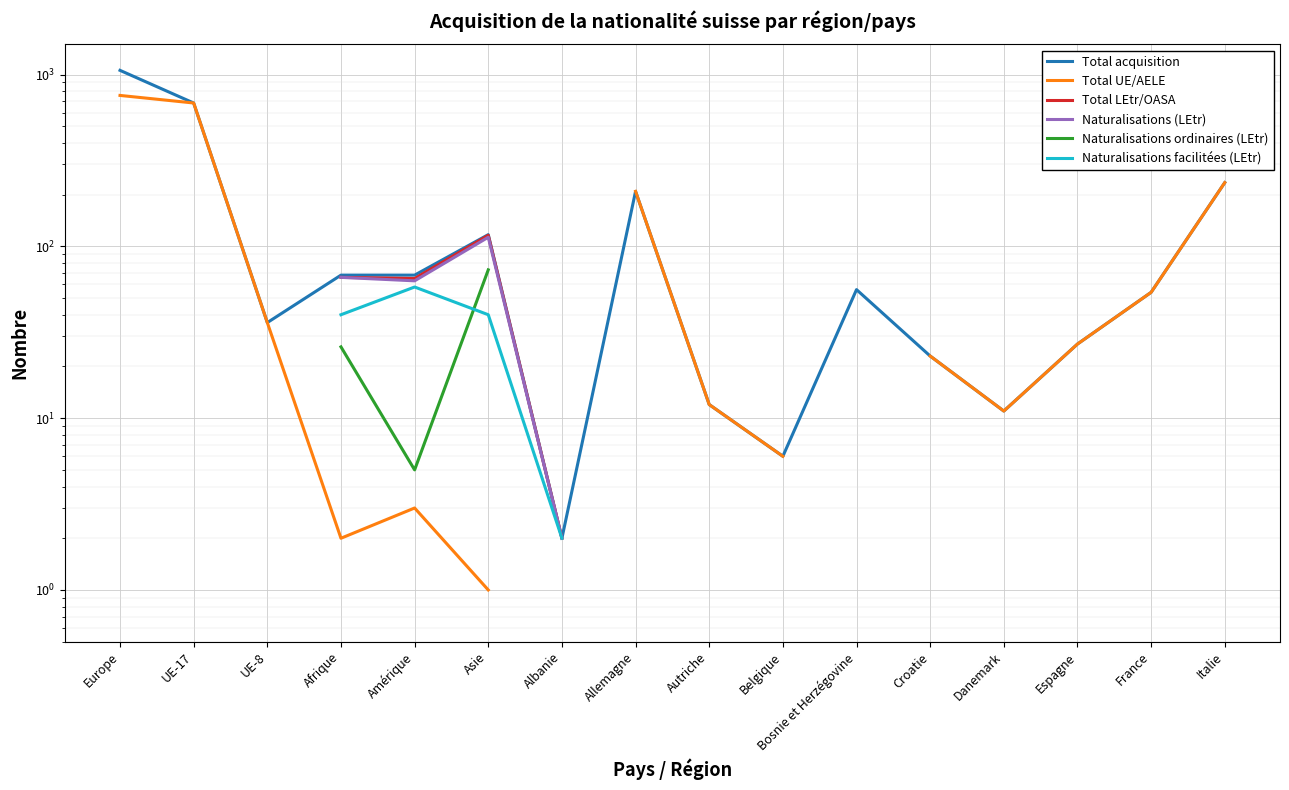

What is the value of the Total UE/AELE point at the 3rd from the left?

36.0